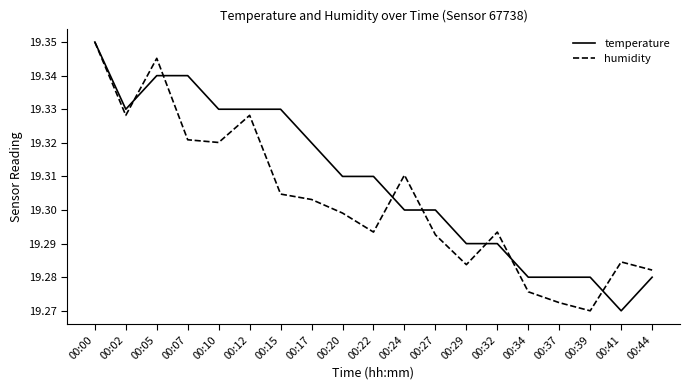

True or false: humidity and temperature intersect in this chart.

True